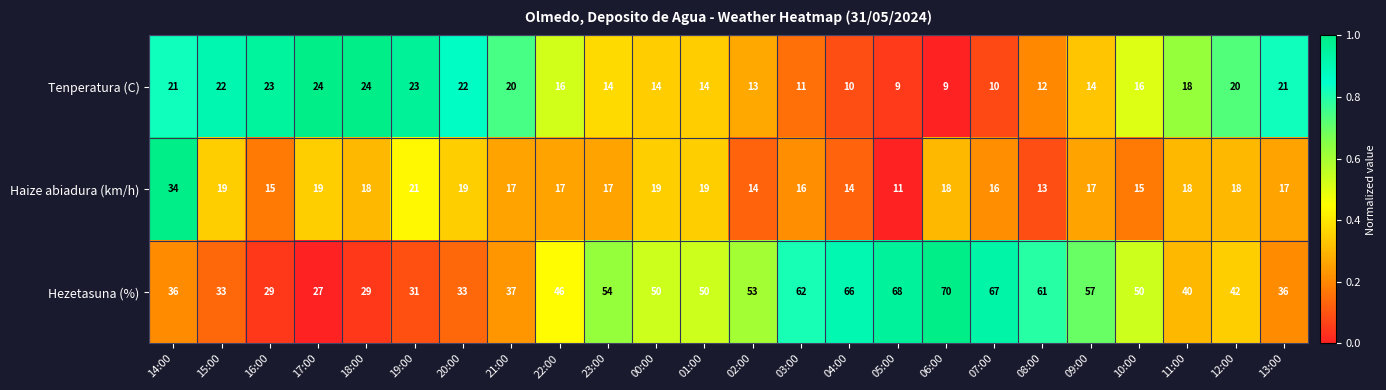

Read the Tenperatura (C) value at 18:00, to the nearest 5.

25